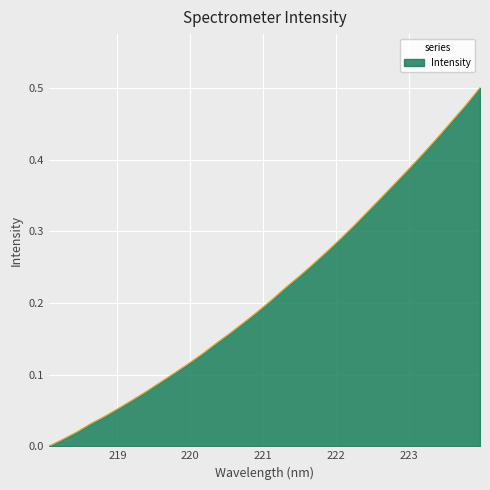

How many lines are shown in the chart?

1